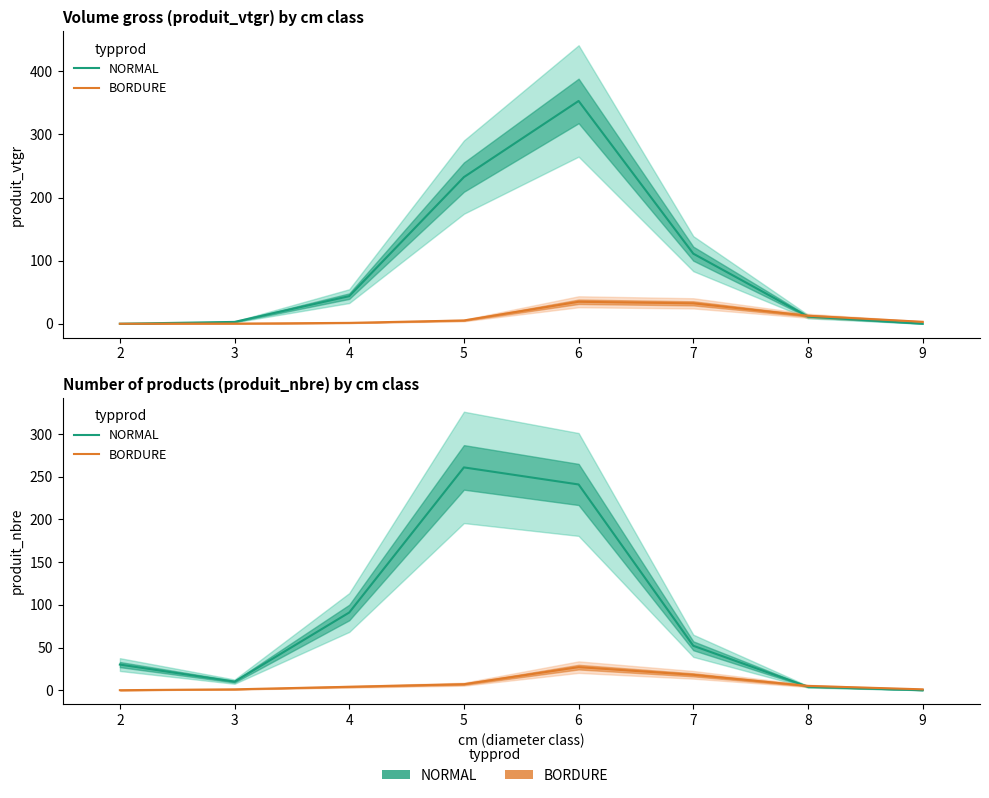

Reading left to right, list all the values displayed in this chart.

NORMAL: 30	10	91	261	241	52	4	0
BORDURE: 0	1	4	7	27	18	5	1